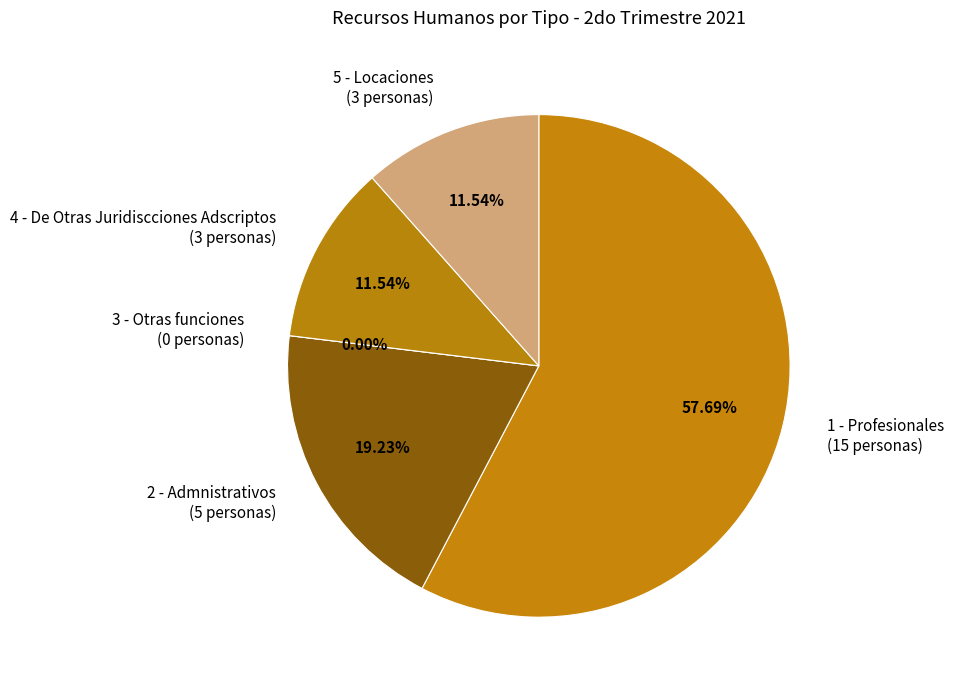

What percentage is the 5 - Locaciones slice, to the nearest percent?

12%